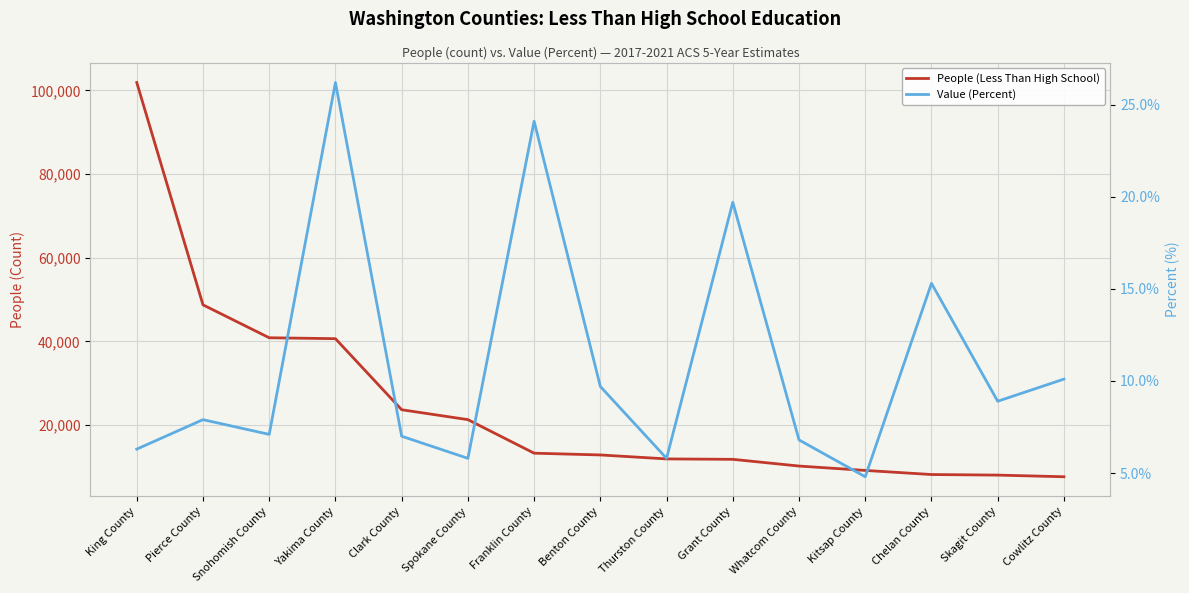

What are all the series names shown in the legend?

People (Less Than High School), Value (Percent)